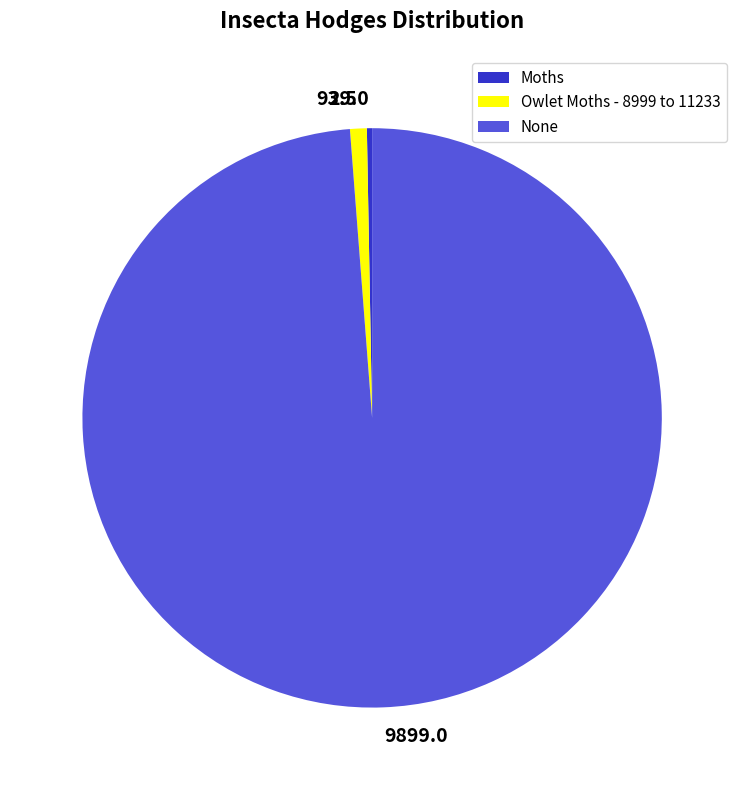

Which has a higher value, Owlet Moths - 8999 to 11233 or Moths?

Owlet Moths - 8999 to 11233